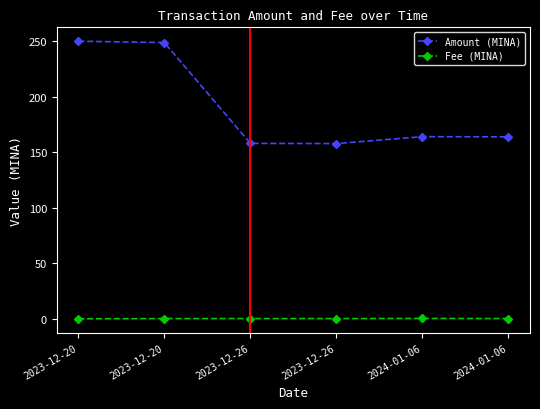

Which series has the largest total across all categories?

Amount (MINA)